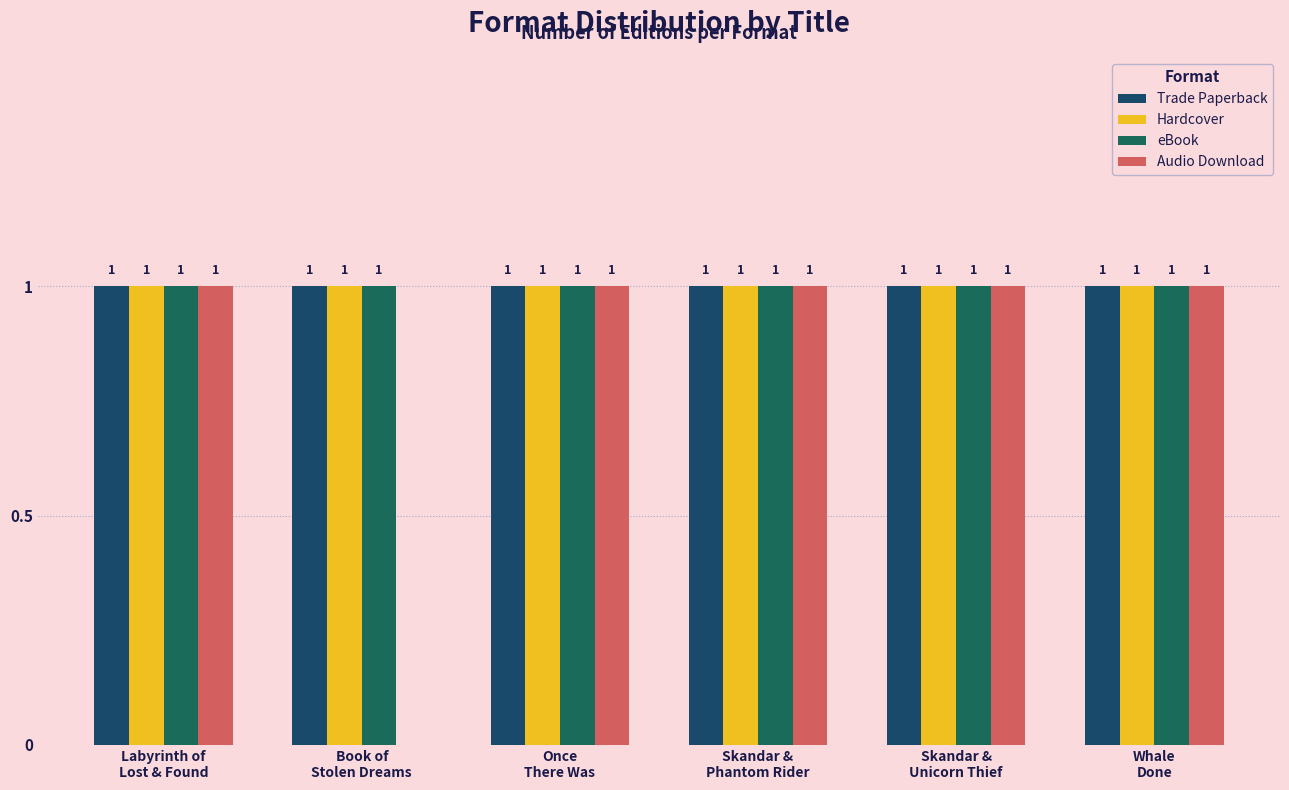

How many positive values does the Audio Download series have?

5